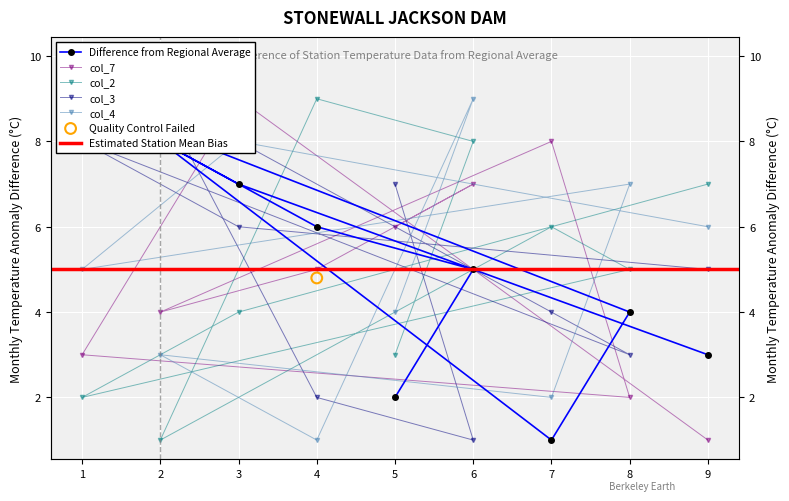

At which category is the sum across all series the highest?

3